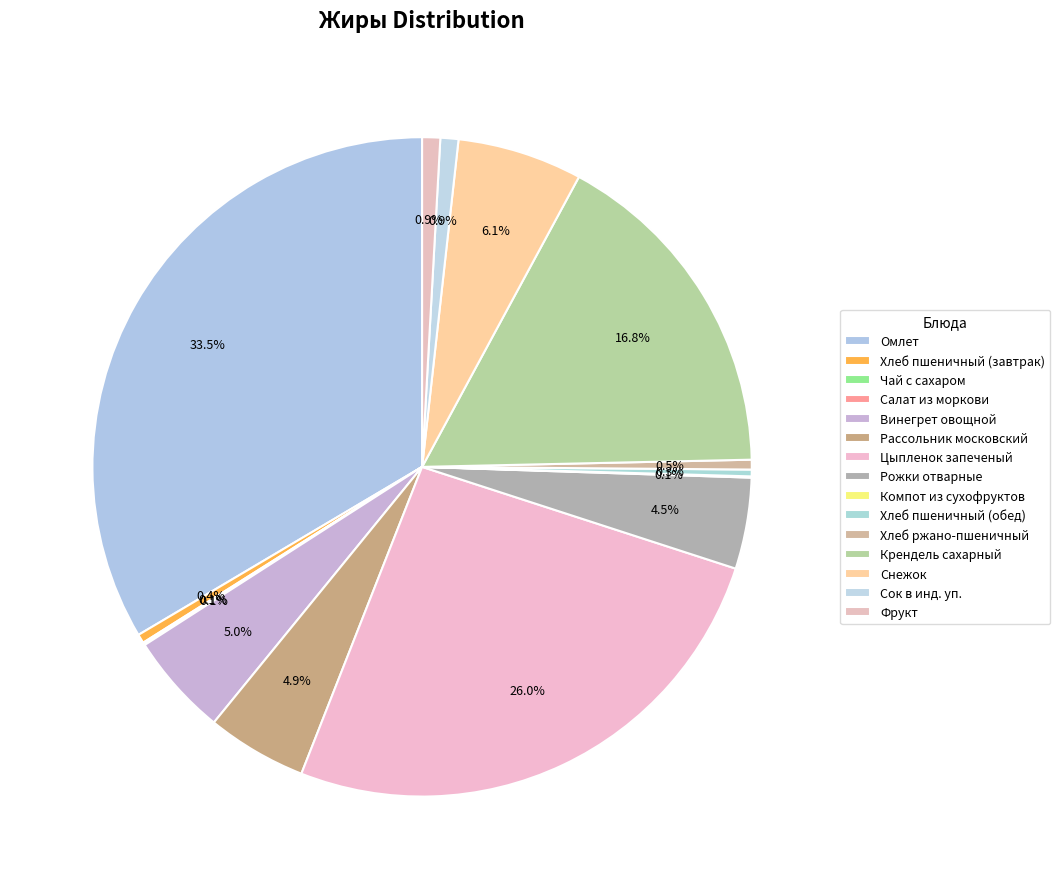

What is the total percentage of Чай с сахаром and Хлеб пшеничный (завтрак)?

0.5%